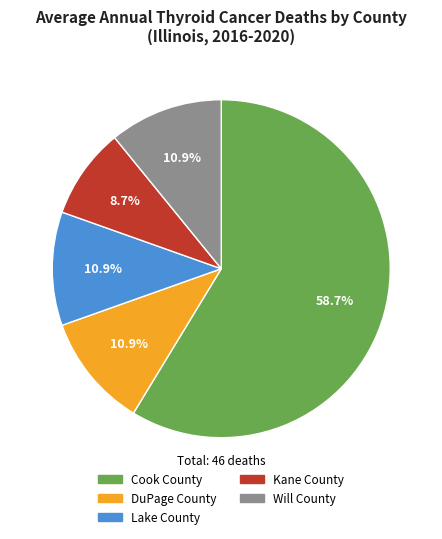

To the nearest percent, what portion does Will County represent?

11%